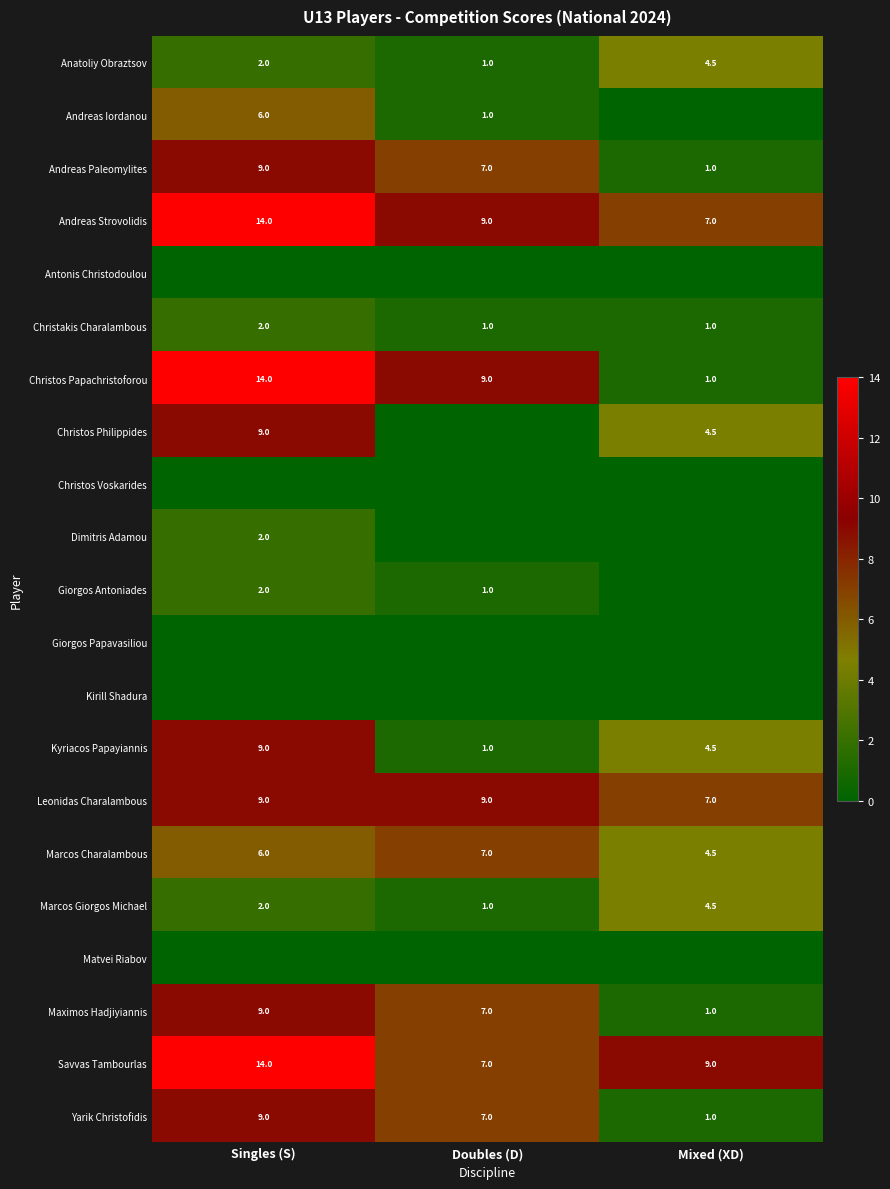

What is the difference between the highest and lowest values at Singles (S)?

14.0